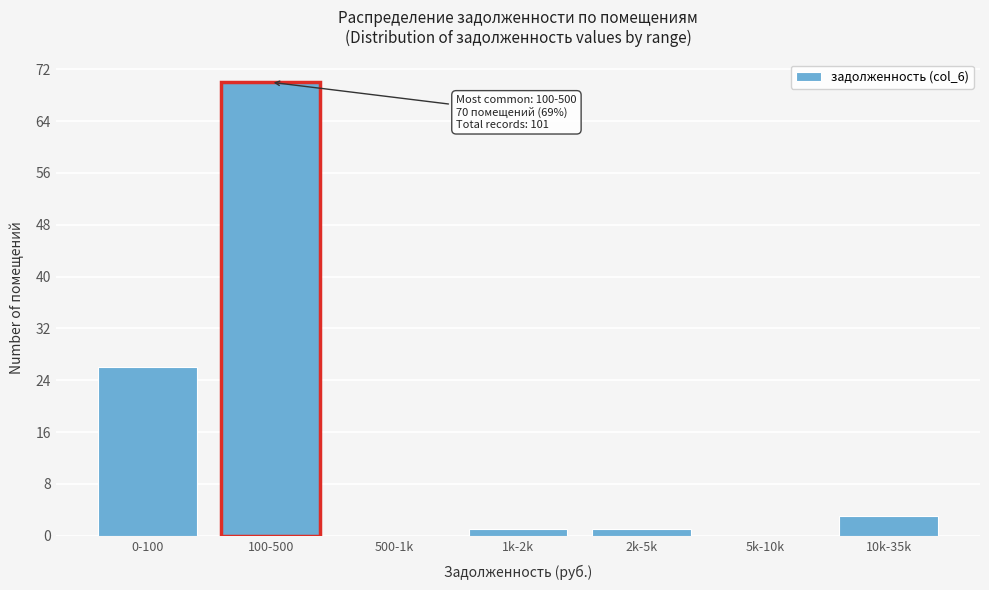

Reading left to right, extract all data points from this chart.

0-100=26	100-500=70	500-1k=0	1k-2k=1	2k-5k=1	5k-10k=0	10k-35k=3